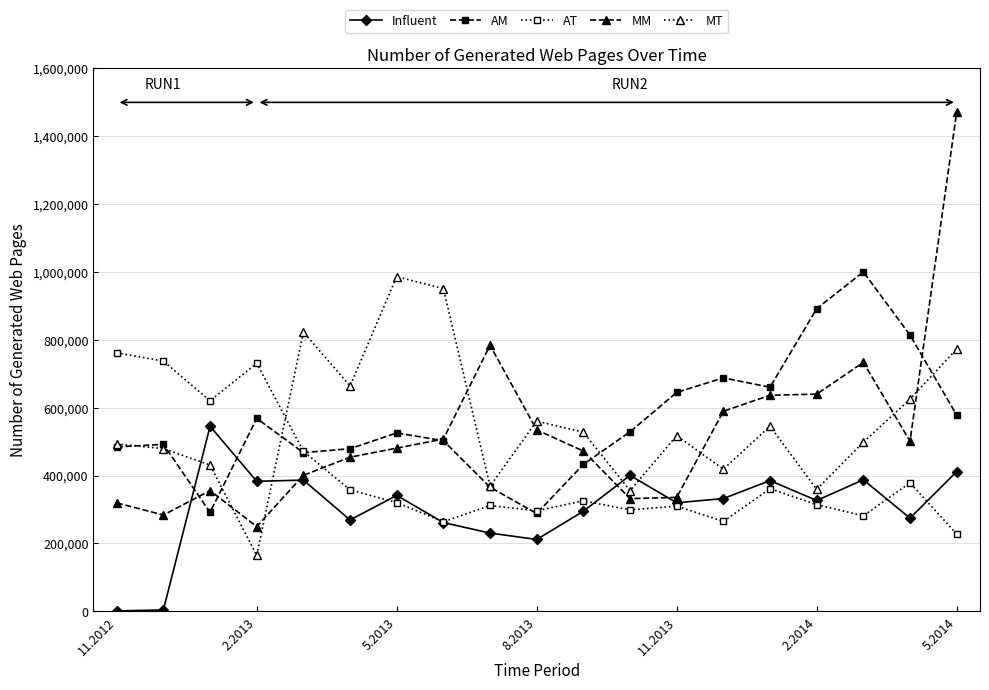

What is the greatest value displayed?

1470816